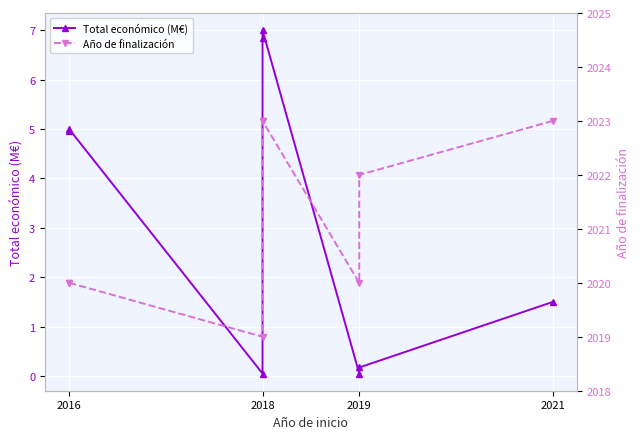

True or false: Total económico (M€) and Año de finalización intersect in this chart.

False